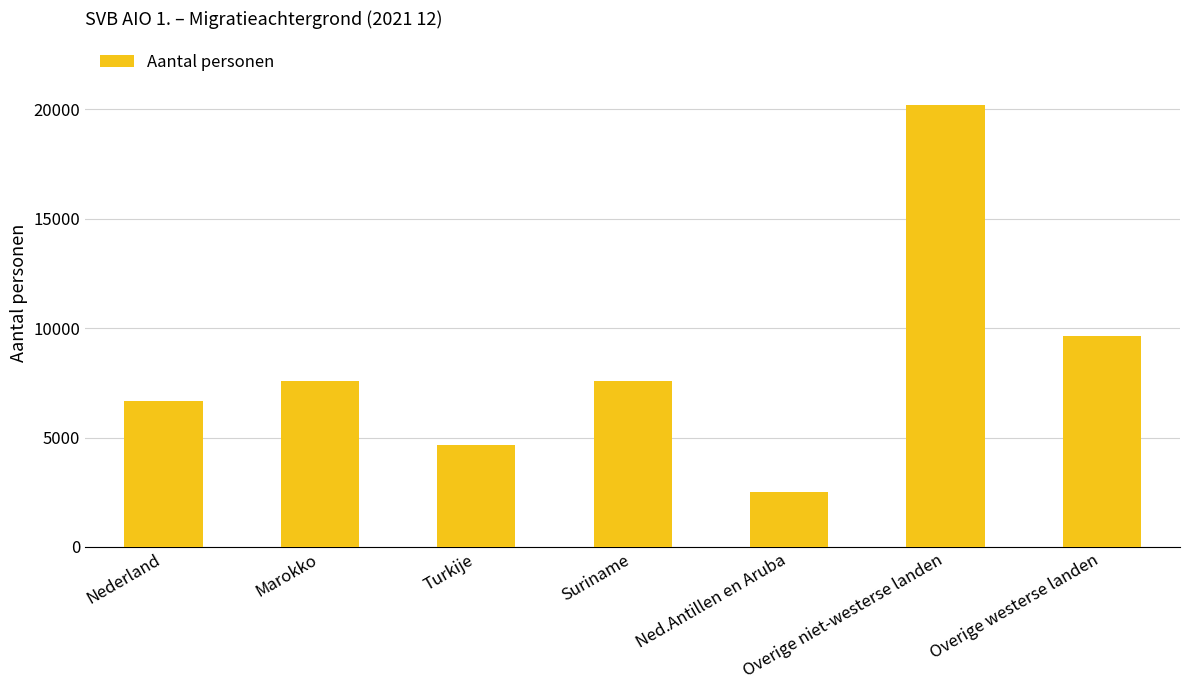

True or false: the data shows 12398 at Marokko.

False